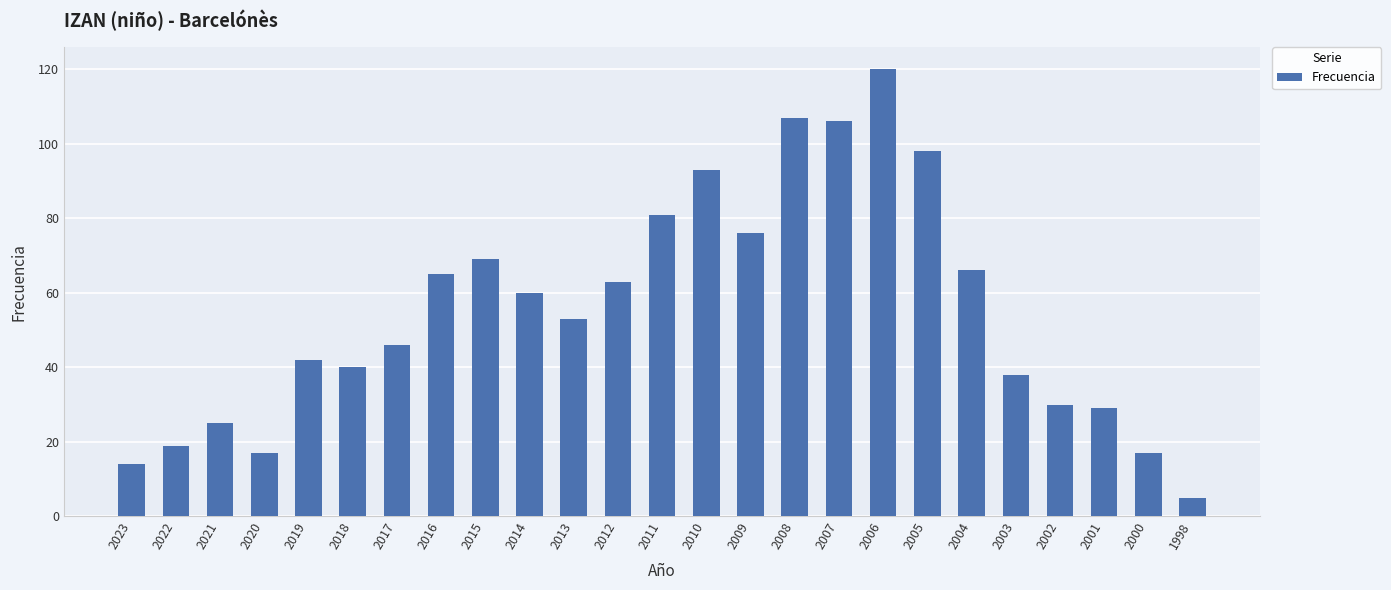

What is the smallest value displayed?

5